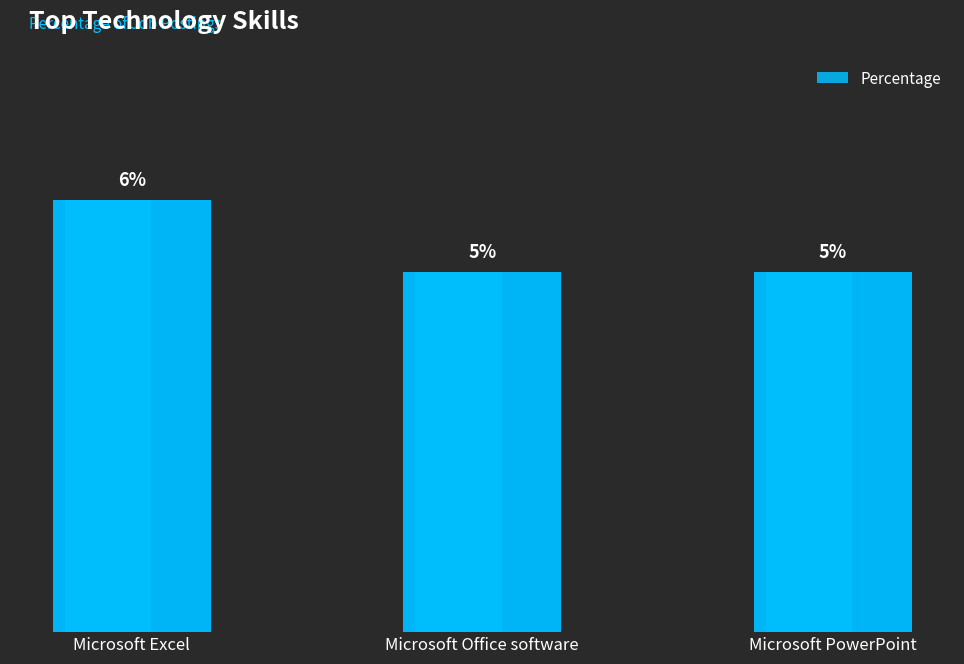

Are the bars horizontal?

No